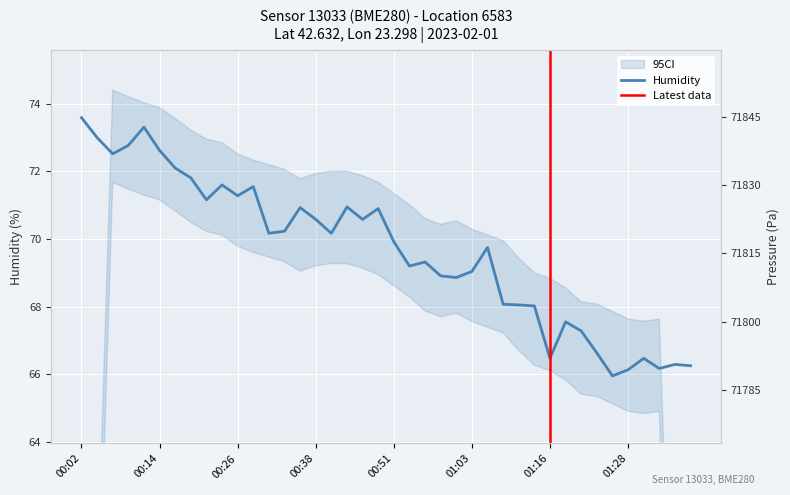

What is the label of the 23rd point from the left?

00:56